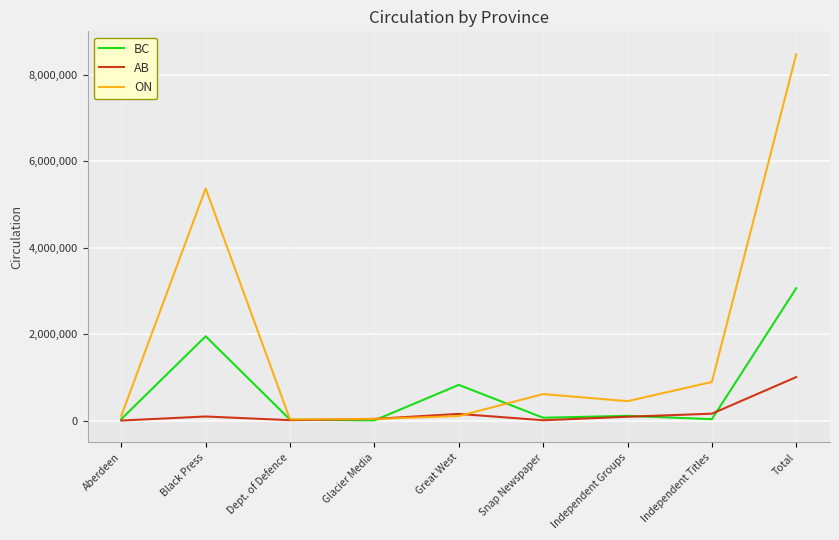

At which category is the sum across all series the highest?

Total